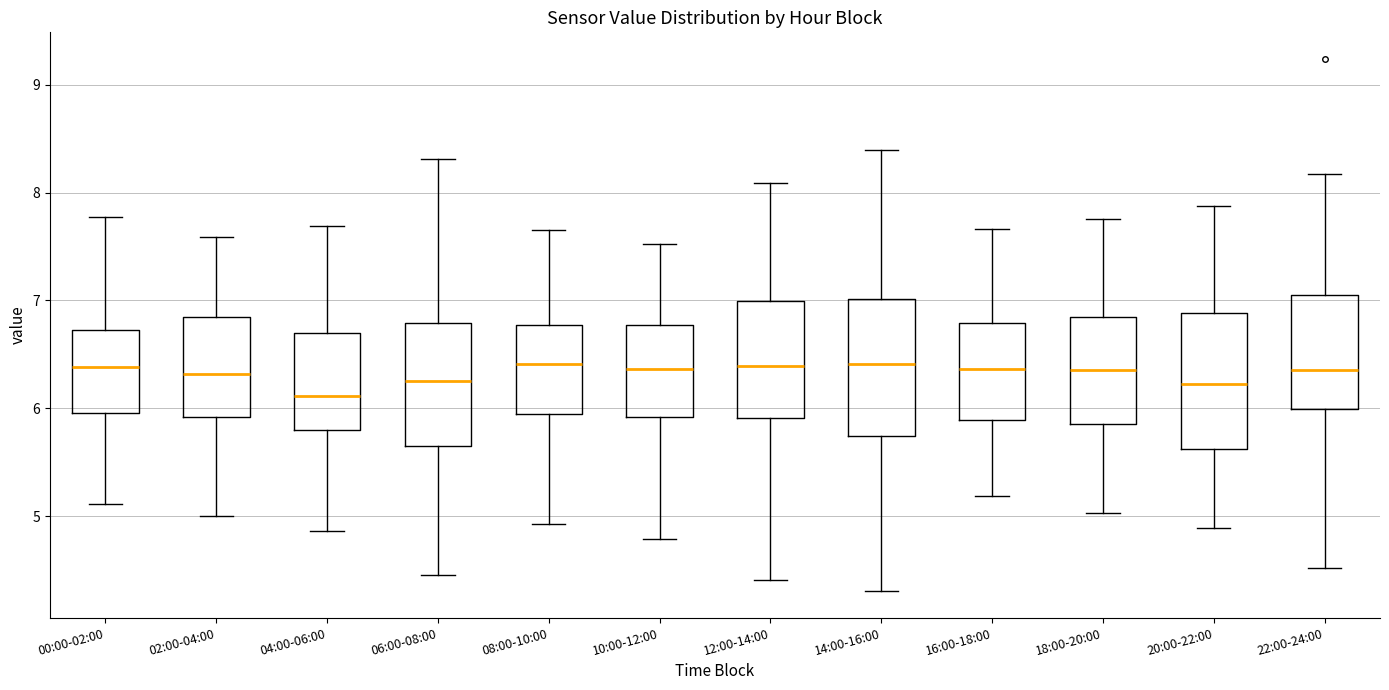

Which box's median line is the lowest?

04:00-06:00